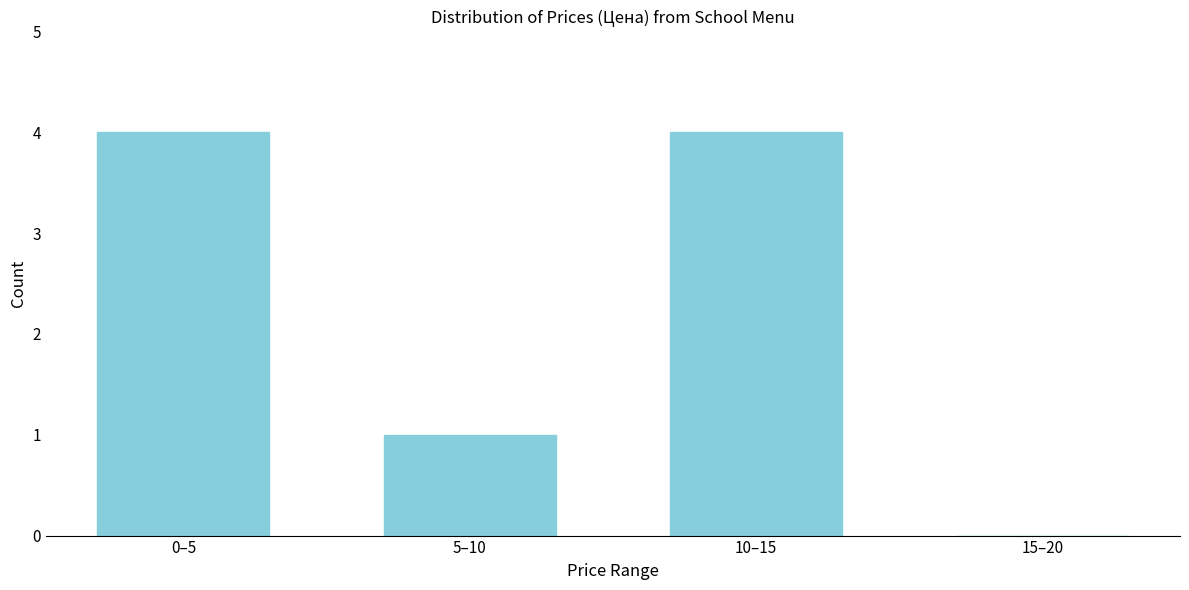

Reading left to right, what are all the values shown in this chart?

0–5=4	5–10=1	10–15=4	15–20=0